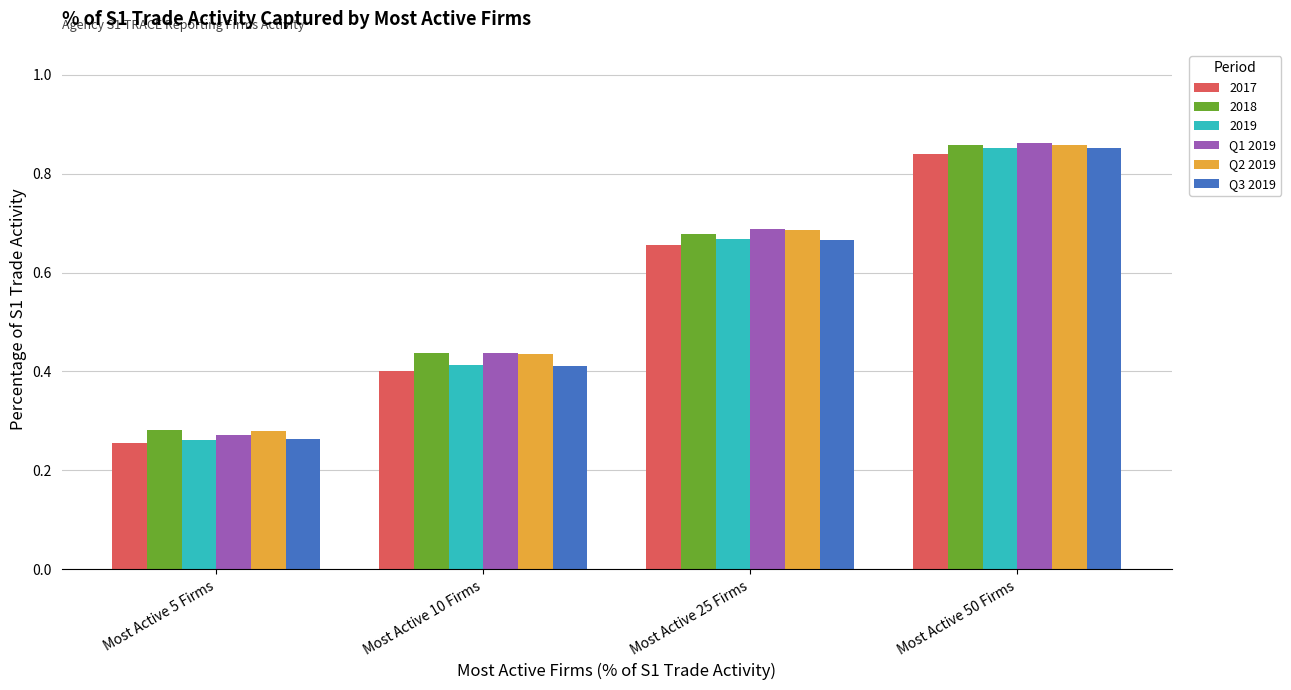

At which category is the sum across all series the highest?

Most Active 50 Firms